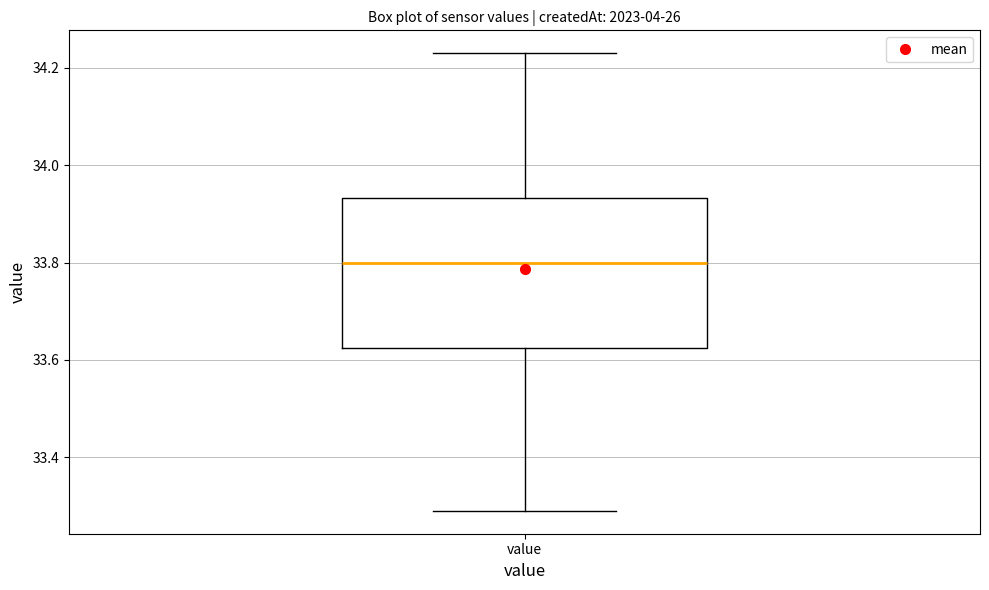

Where does the median line of the box for value sit on the y-axis? The values are not printed on the chart, so give them approximately, as read against the axis.

33.80